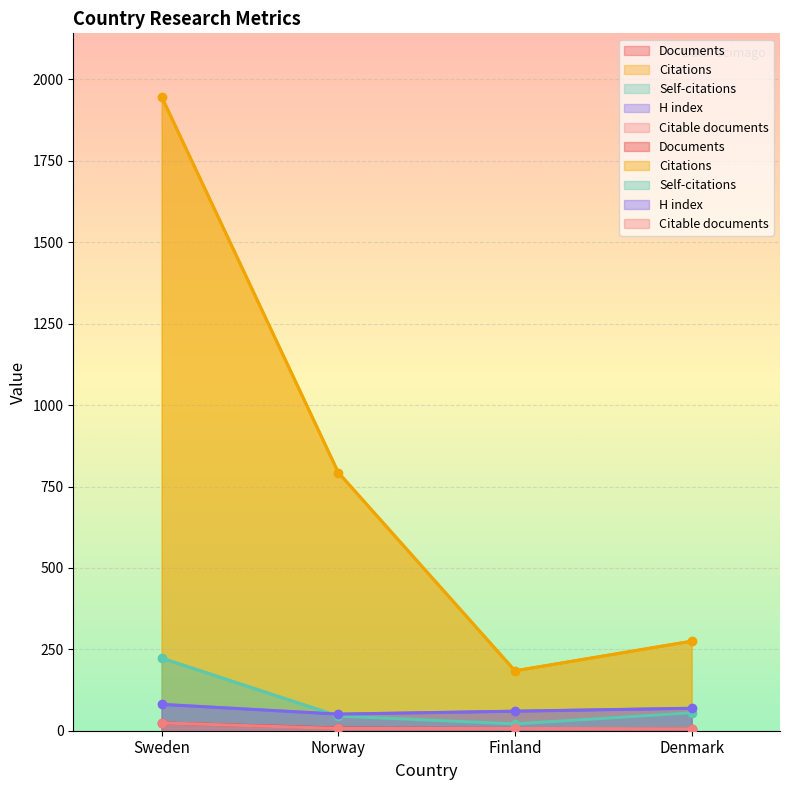

What is the value of the H index point at the 2nd from the left?

51